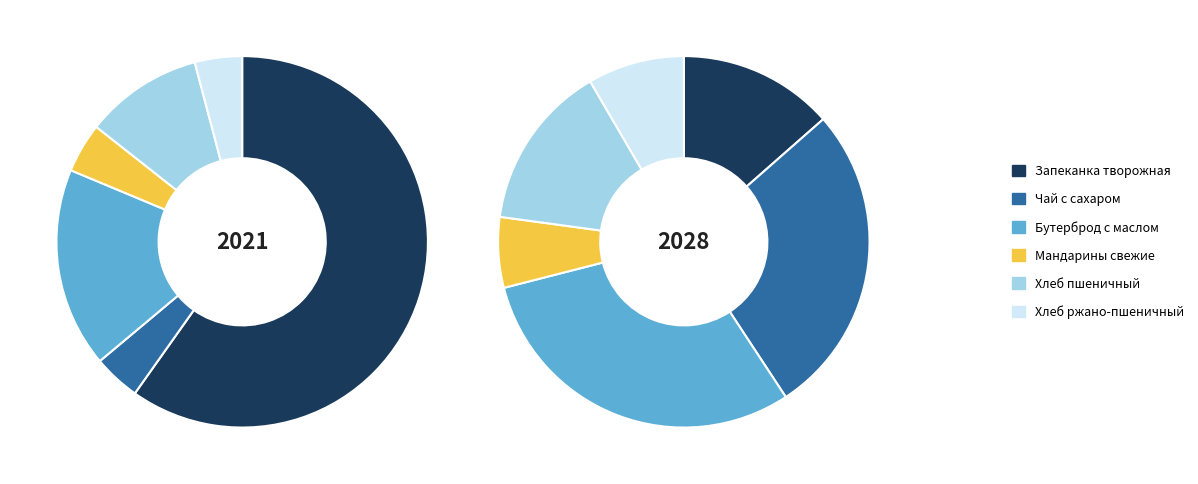

To the nearest percent, what is the difference between the Хлеб пшеничный and Запеканка творожная slice percentages?

1%